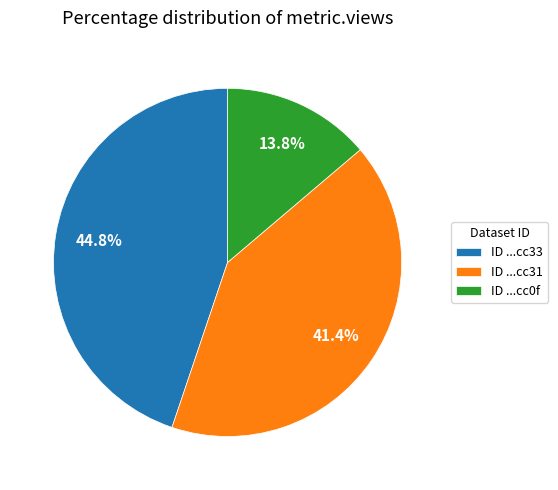

Is the sum of ID ...cc0f and ID ...cc33 greater than half?

Yes